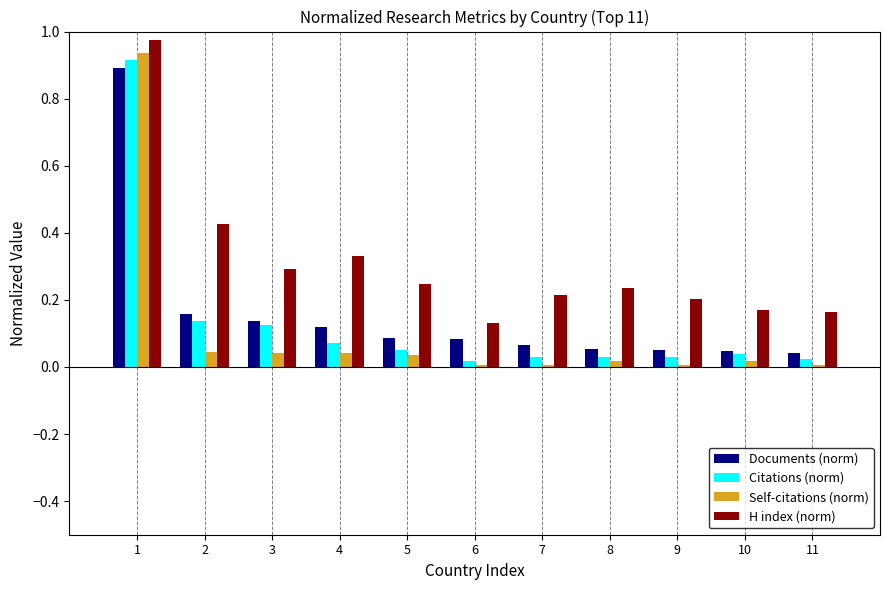

The value of Citations (norm) at 3 is 0.0. True or false?

False